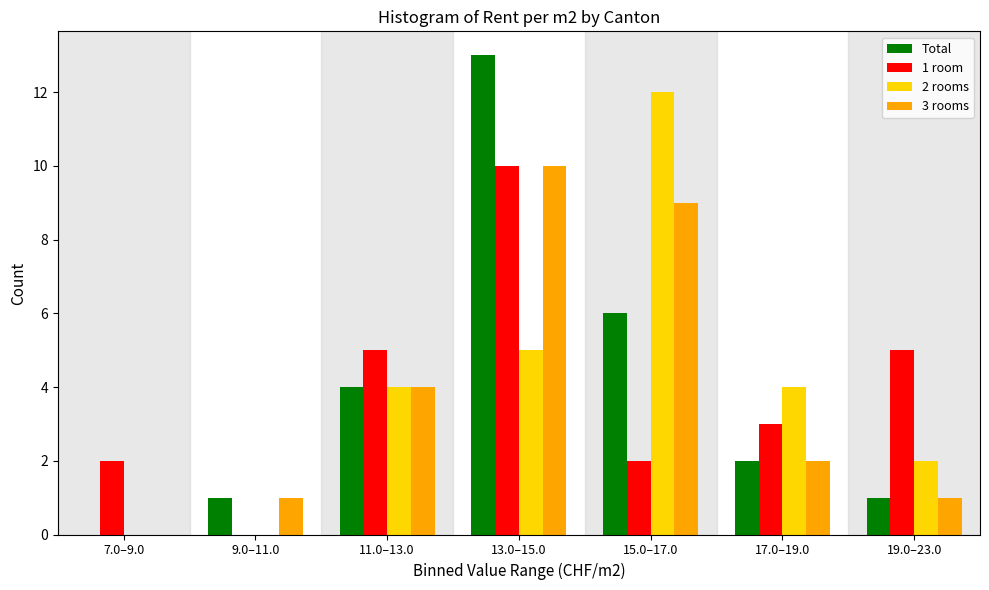

Reading left to right, what are all the values shown in this chart?

Total: 7.0–9.0=0	9.0–11.0=1	11.0–13.0=4	13.0–15.0=13	15.0–17.0=6	17.0–19.0=2	19.0–23.0=1
1 room: 7.0–9.0=2	9.0–11.0=0	11.0–13.0=5	13.0–15.0=10	15.0–17.0=2	17.0–19.0=3	19.0–23.0=5
2 rooms: 7.0–9.0=0	9.0–11.0=0	11.0–13.0=4	13.0–15.0=5	15.0–17.0=12	17.0–19.0=4	19.0–23.0=2
3 rooms: 7.0–9.0=0	9.0–11.0=1	11.0–13.0=4	13.0–15.0=10	15.0–17.0=9	17.0–19.0=2	19.0–23.0=1